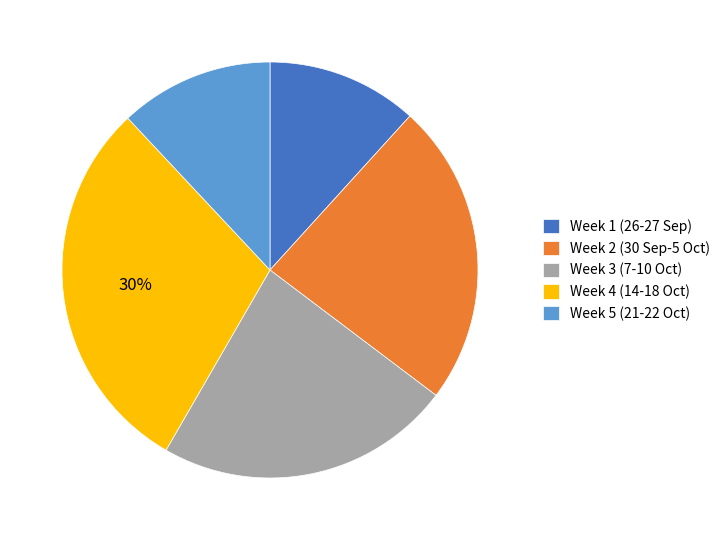

To the nearest percent, what percentage of the pie is Week 1 (26-27 Sep)?

12%